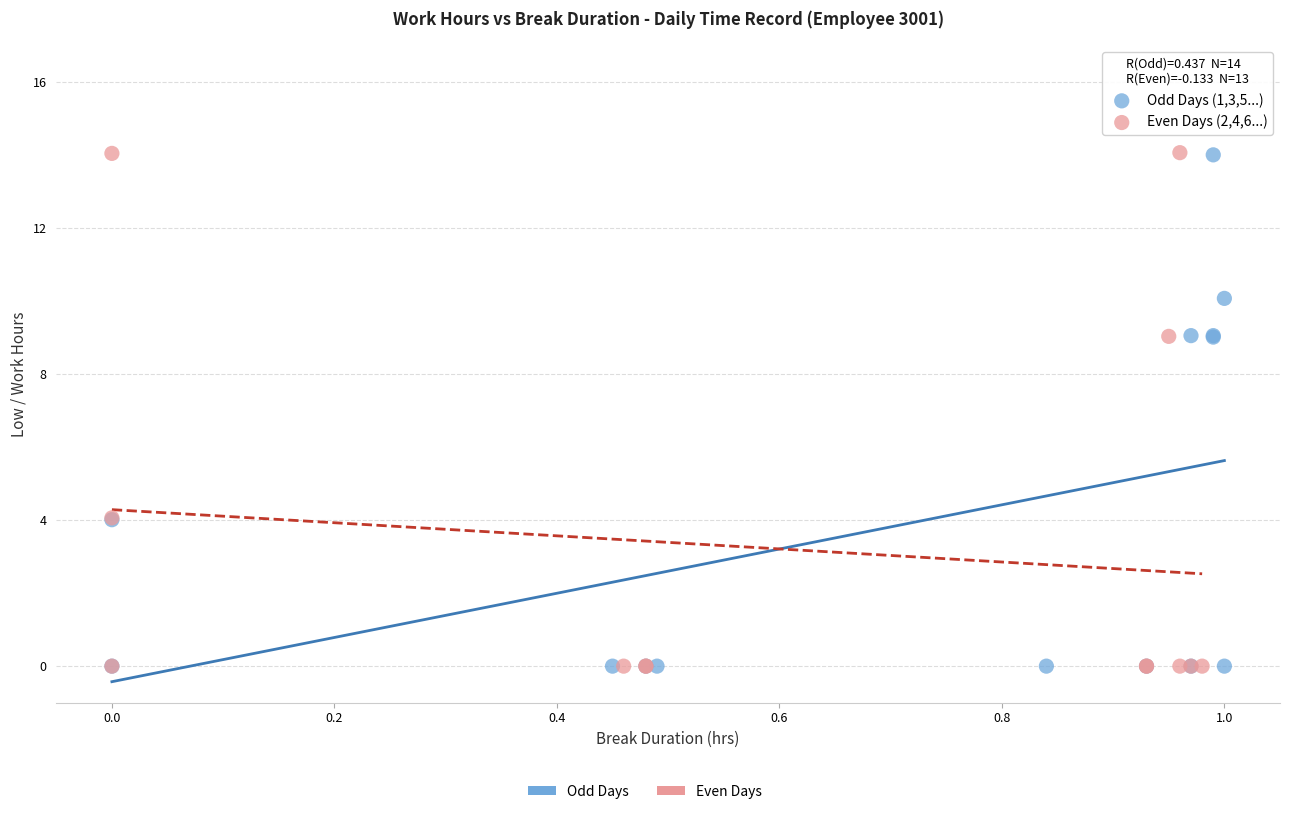

Which series has the largest Y range (max minus min)?

Even Days (2,4,6...)